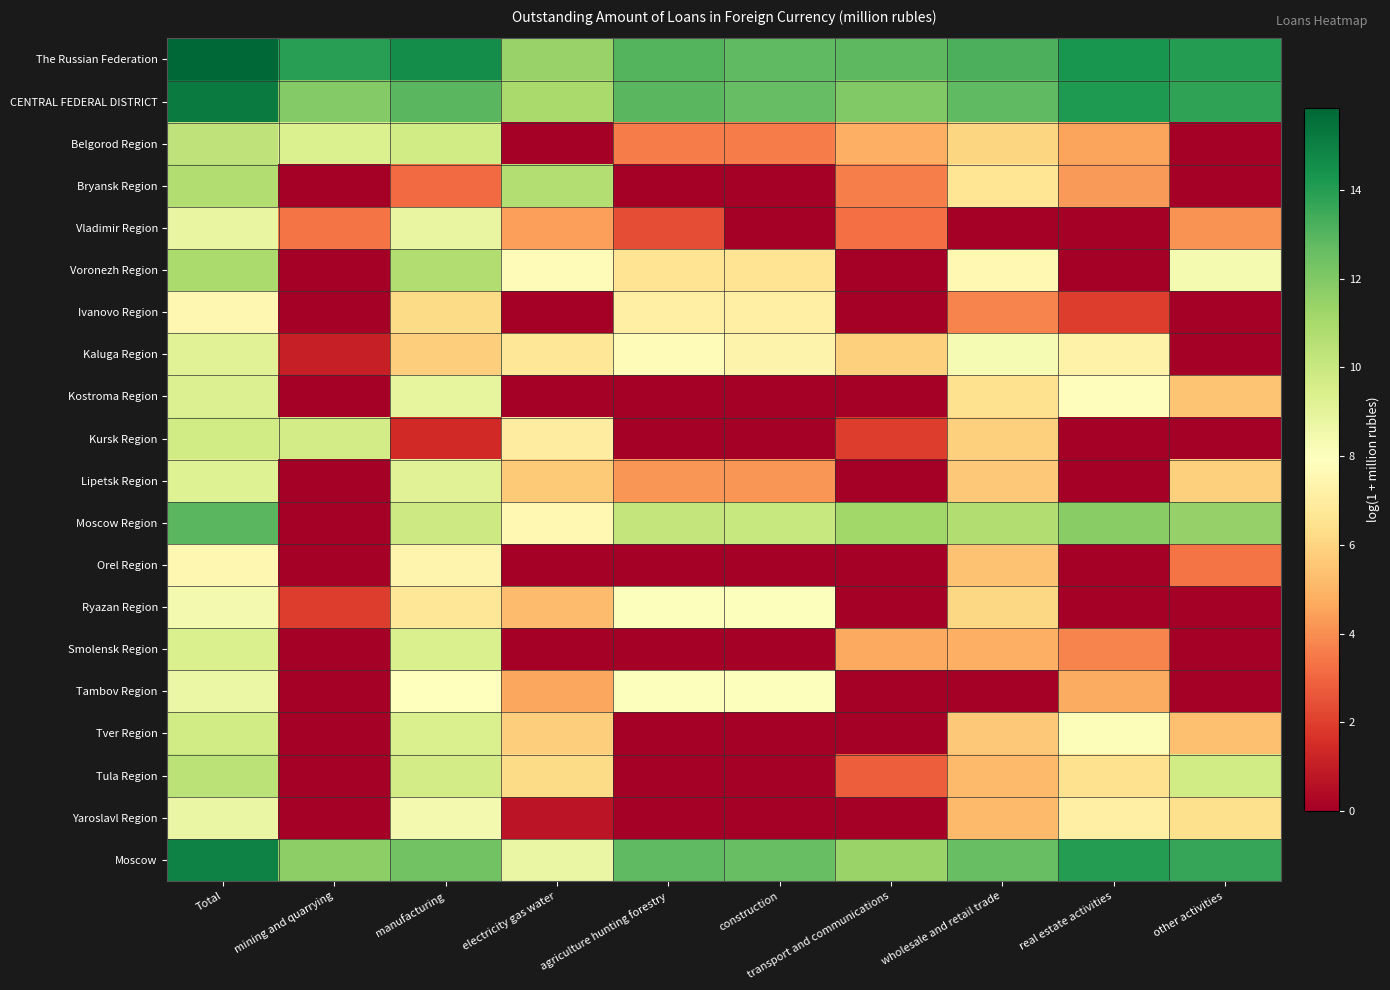

Which series has the largest total across all categories?

The Russian Federation